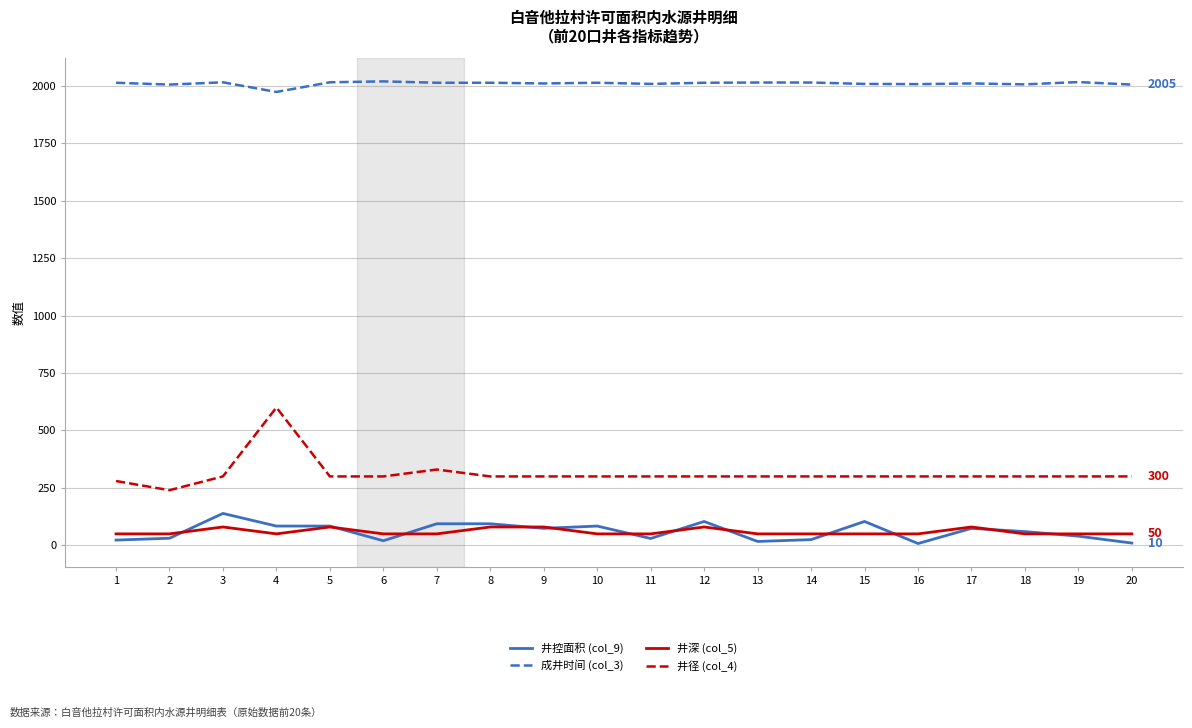

The value of 井径 (col_4) at 9 is 300. True or false?

True